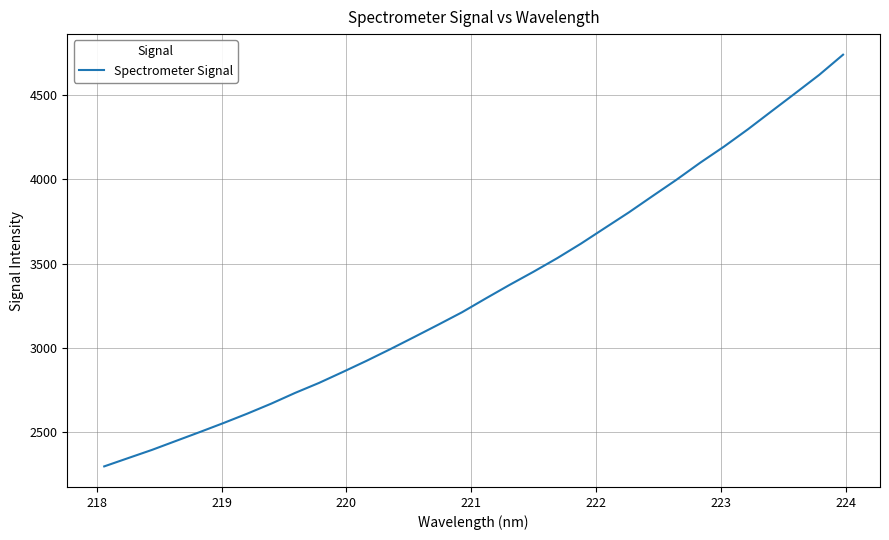

What is the average value?

3345.8